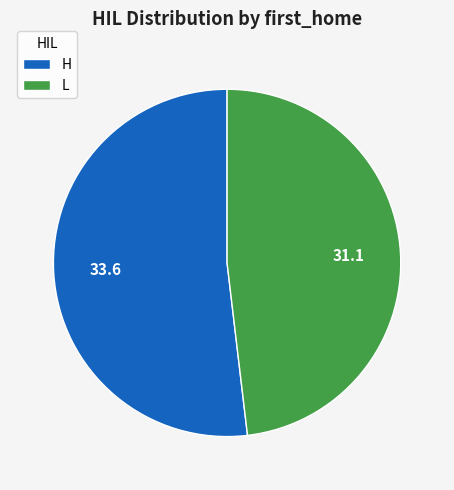

Is the sum of L and H greater than half?

Yes